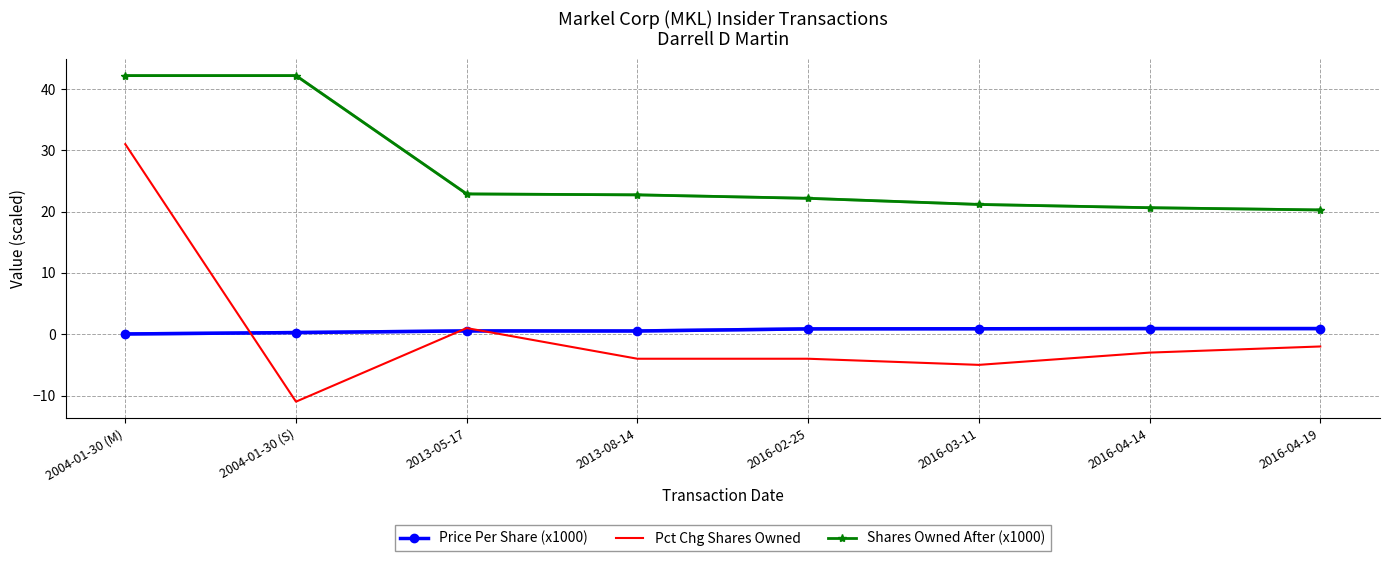

List the series in order of their peak value, lowest first.

Price Per Share (x1000), Pct Chg Shares Owned, Shares Owned After (x1000)